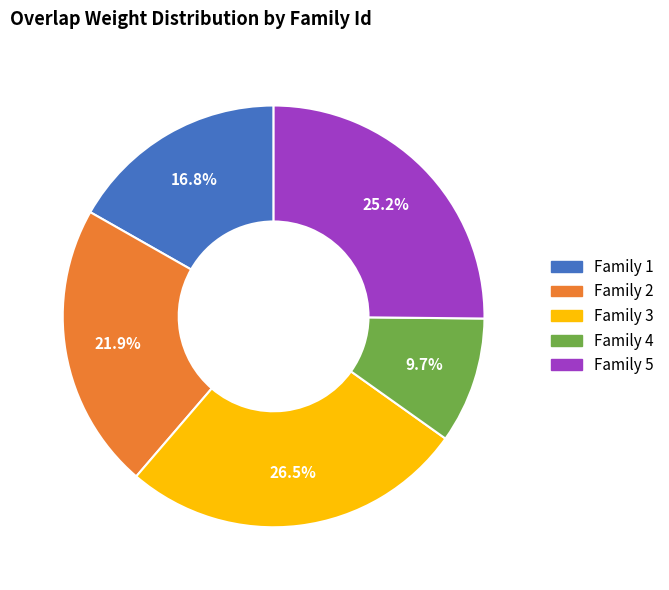

What percentage is NOT represented by Family 2?

78.1%